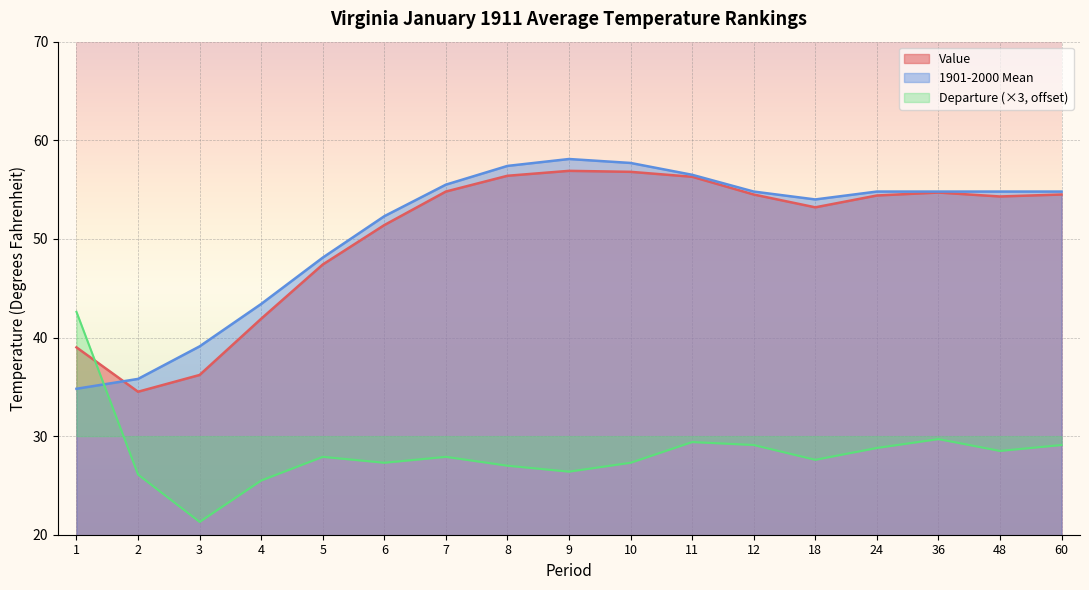

The value of Departure at 60 is 29.1. True or false?

True